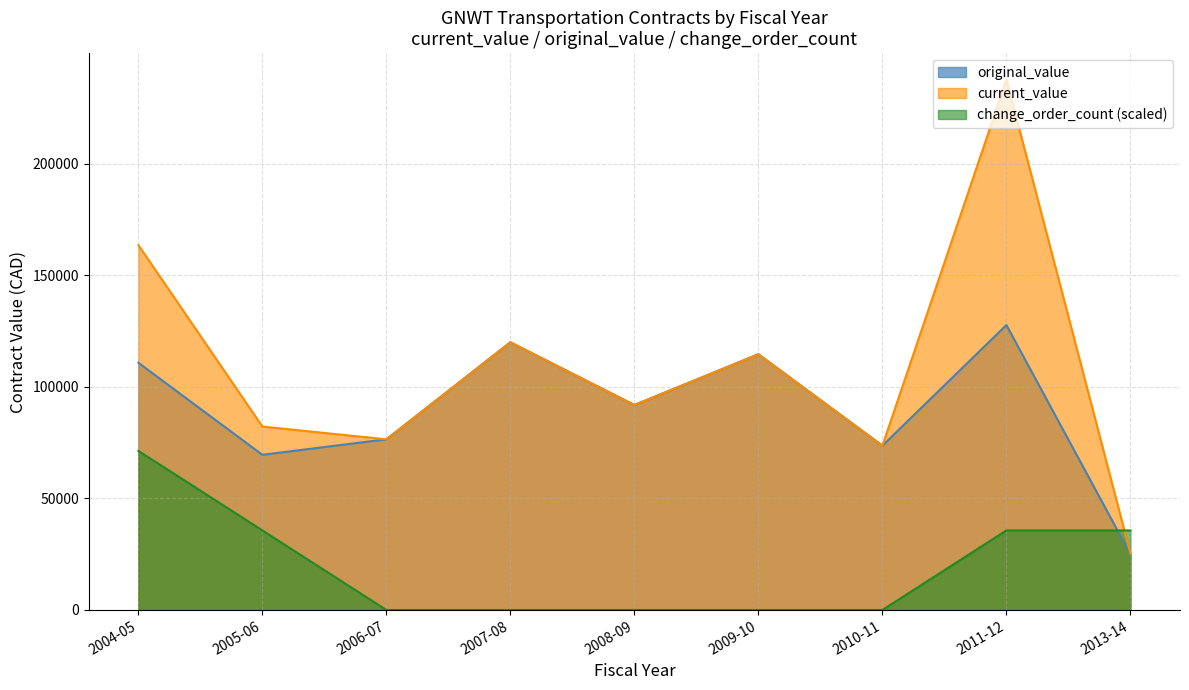

How many lines are shown in the chart?

3